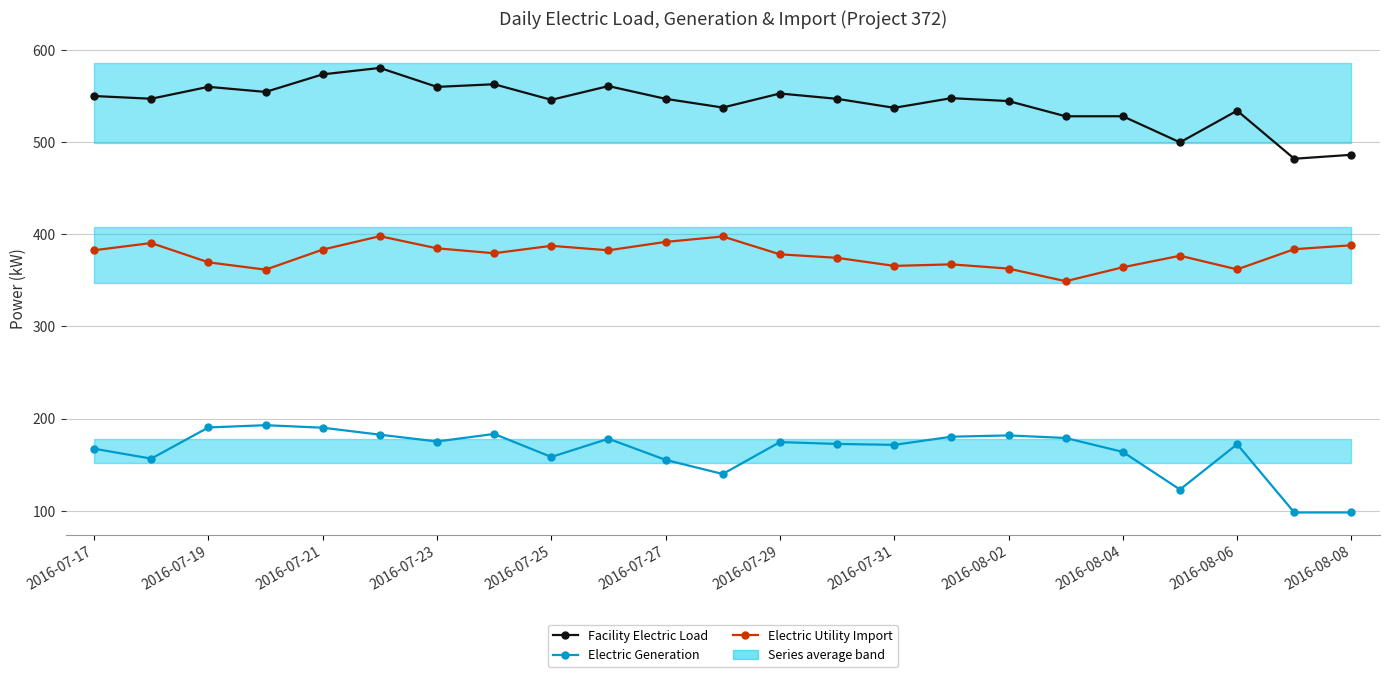

At which label does Electric Utility Import first exceed 379?

2016-07-17